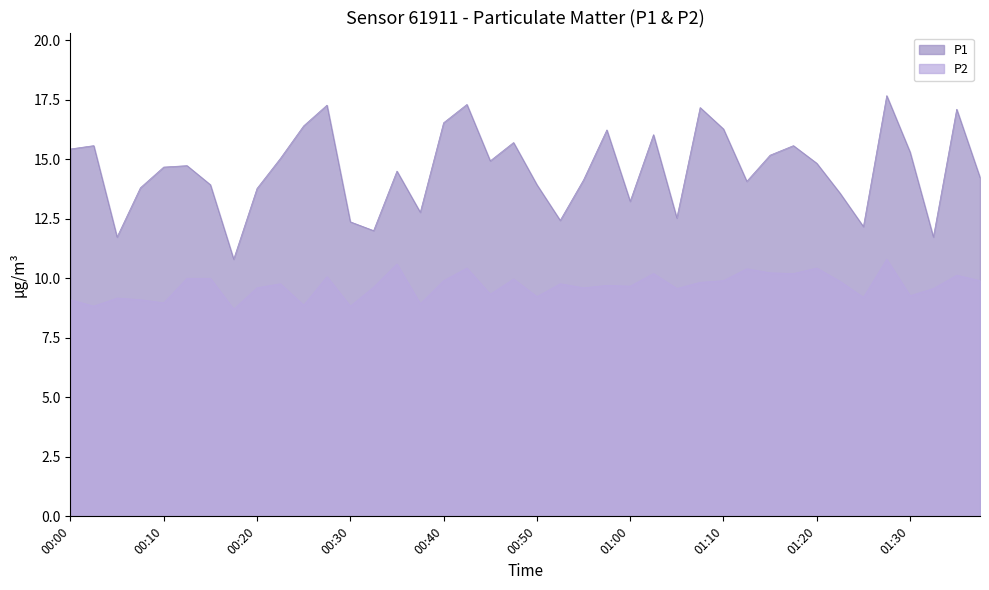

What are all the series names shown in the legend?

P1, P2